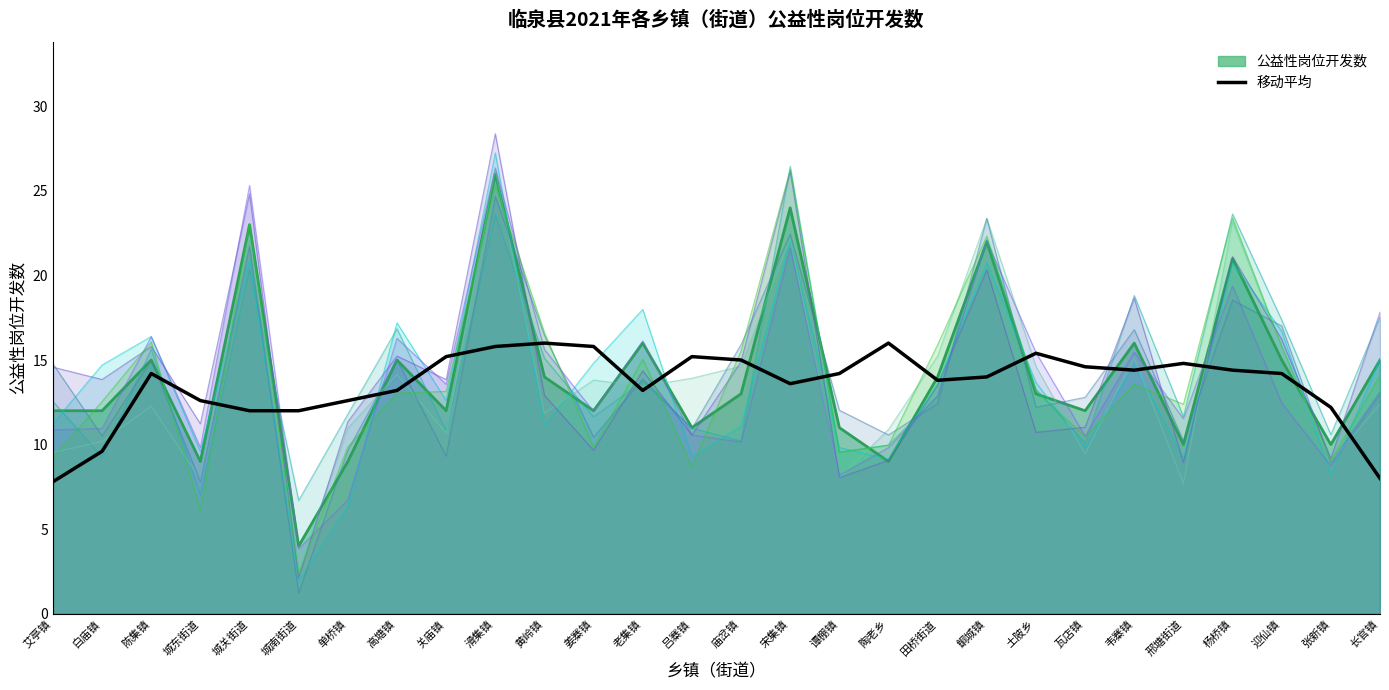

Which label corresponds to the smallest value in the chart?

城南街道